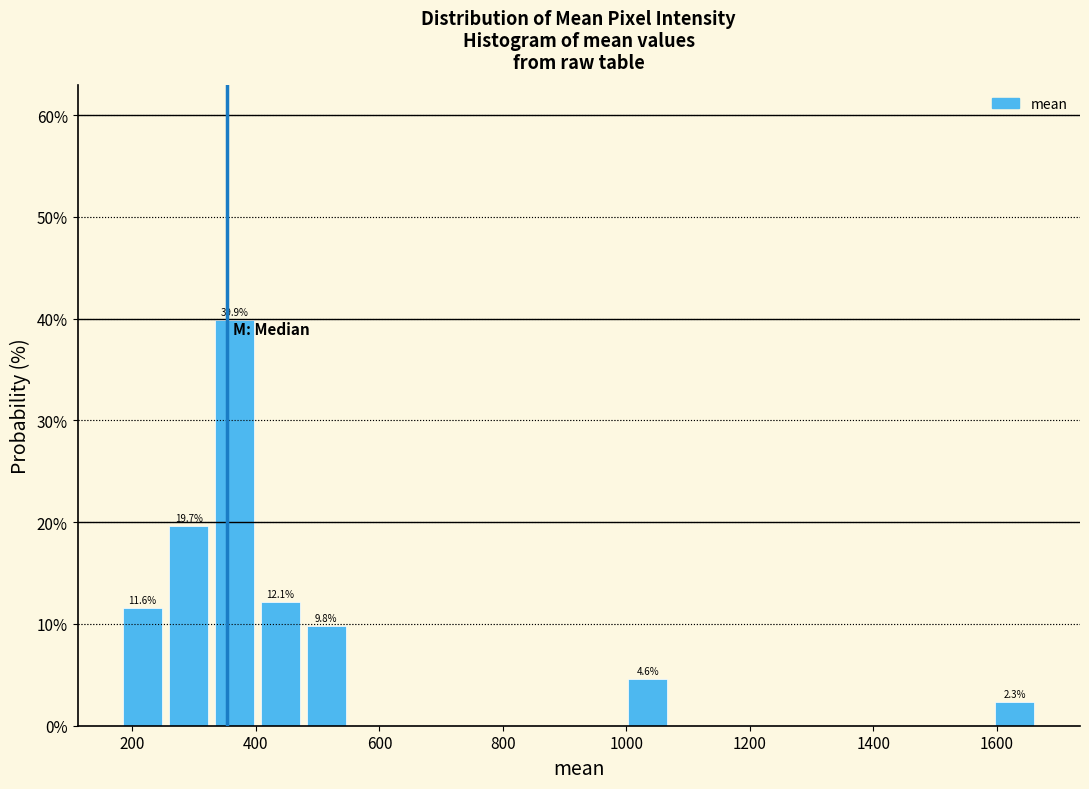

Around what value on the x-axis is the tallest bar? Give the approximate position of its centre, as read against the axis.

360